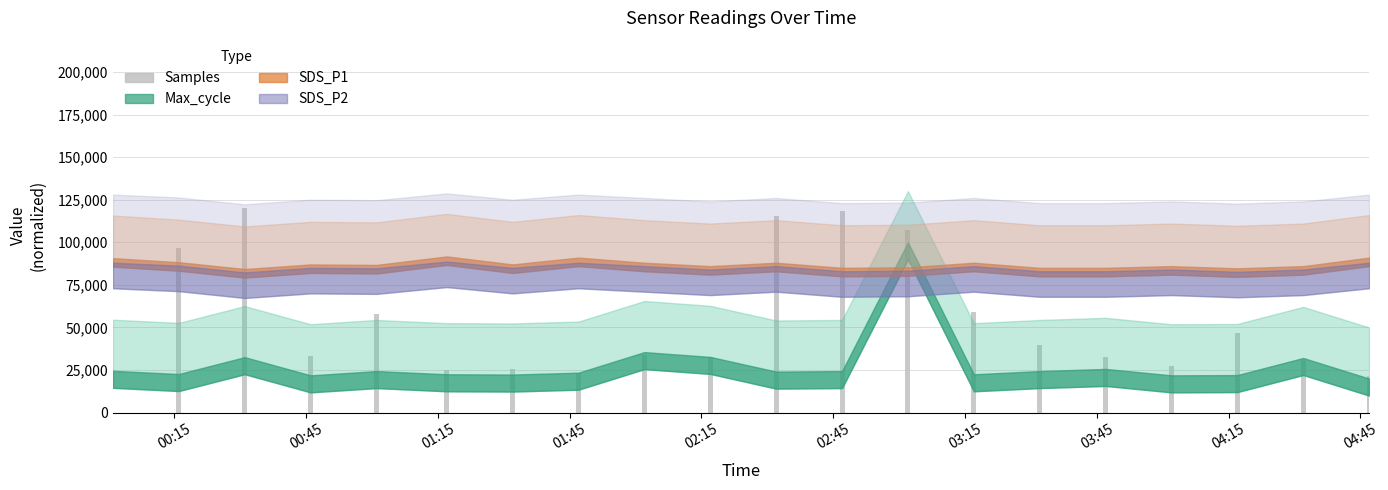

What is the greatest value displayed?

120000.0